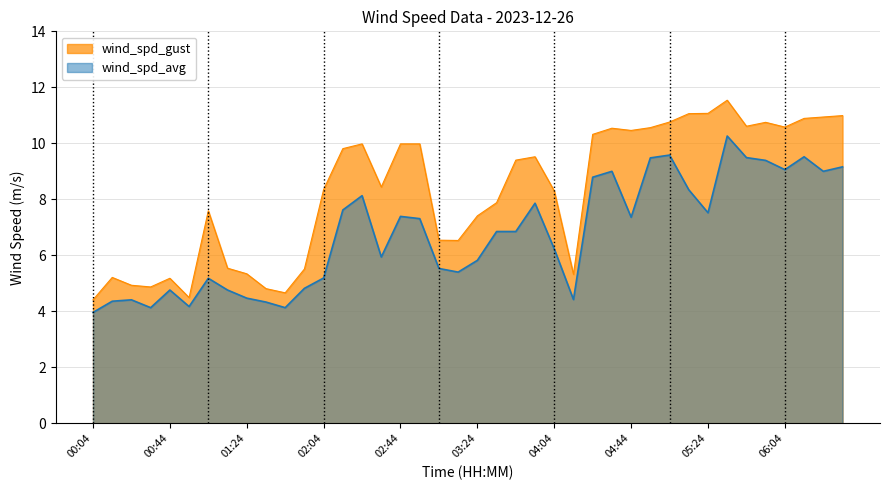

At which category is the sum across all series the highest?

05:34